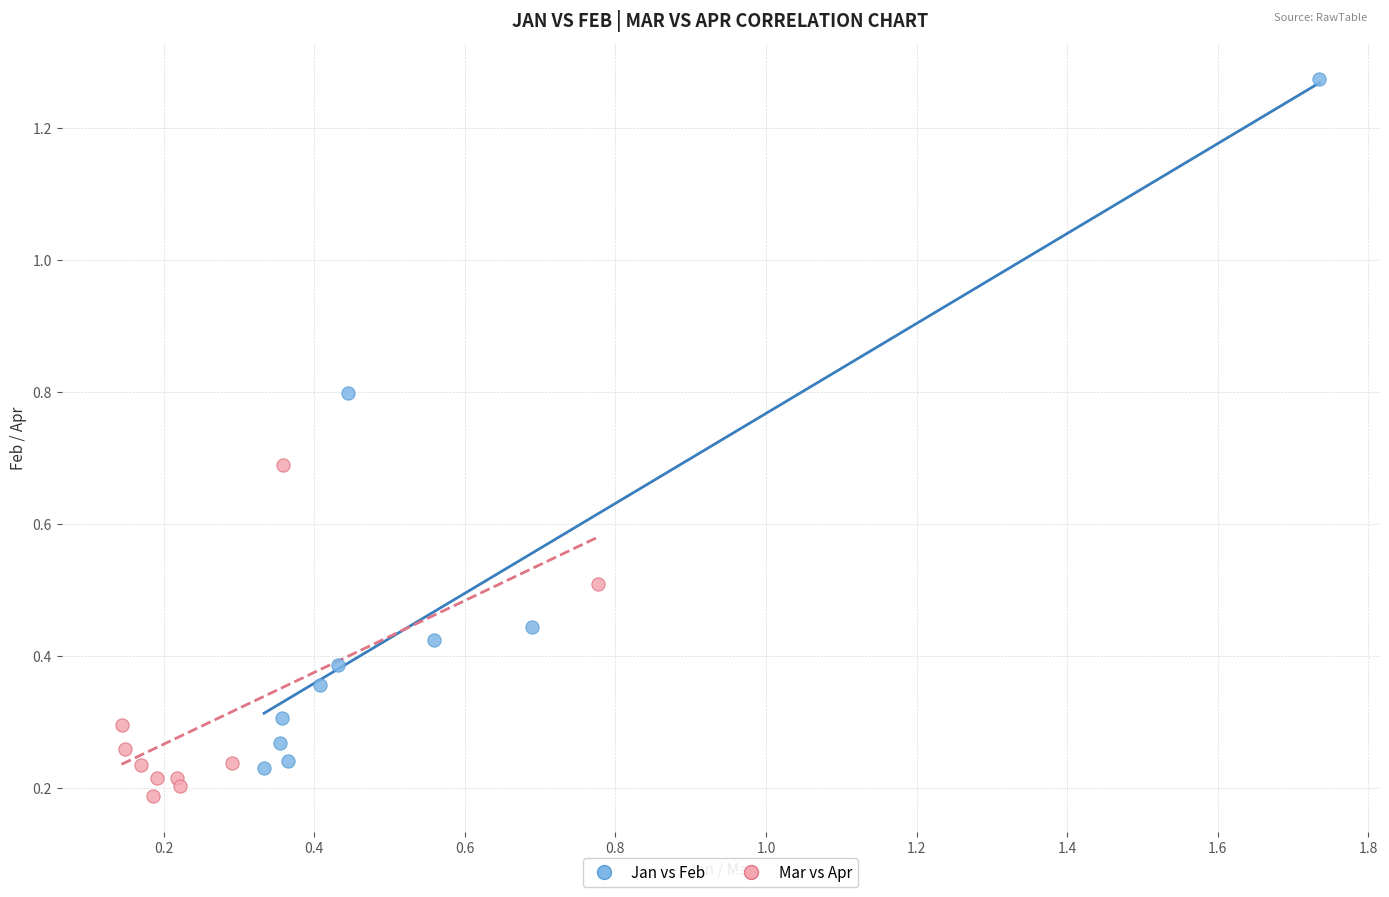

Which series reaches the maximum Y coordinate?

Jan vs Feb